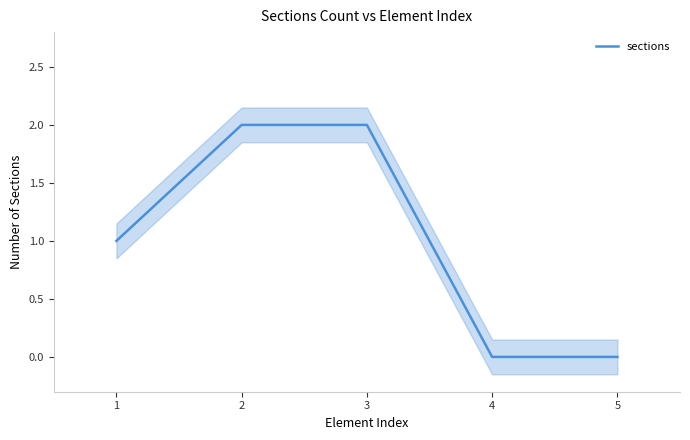

How many values are between 0 and 2?

5